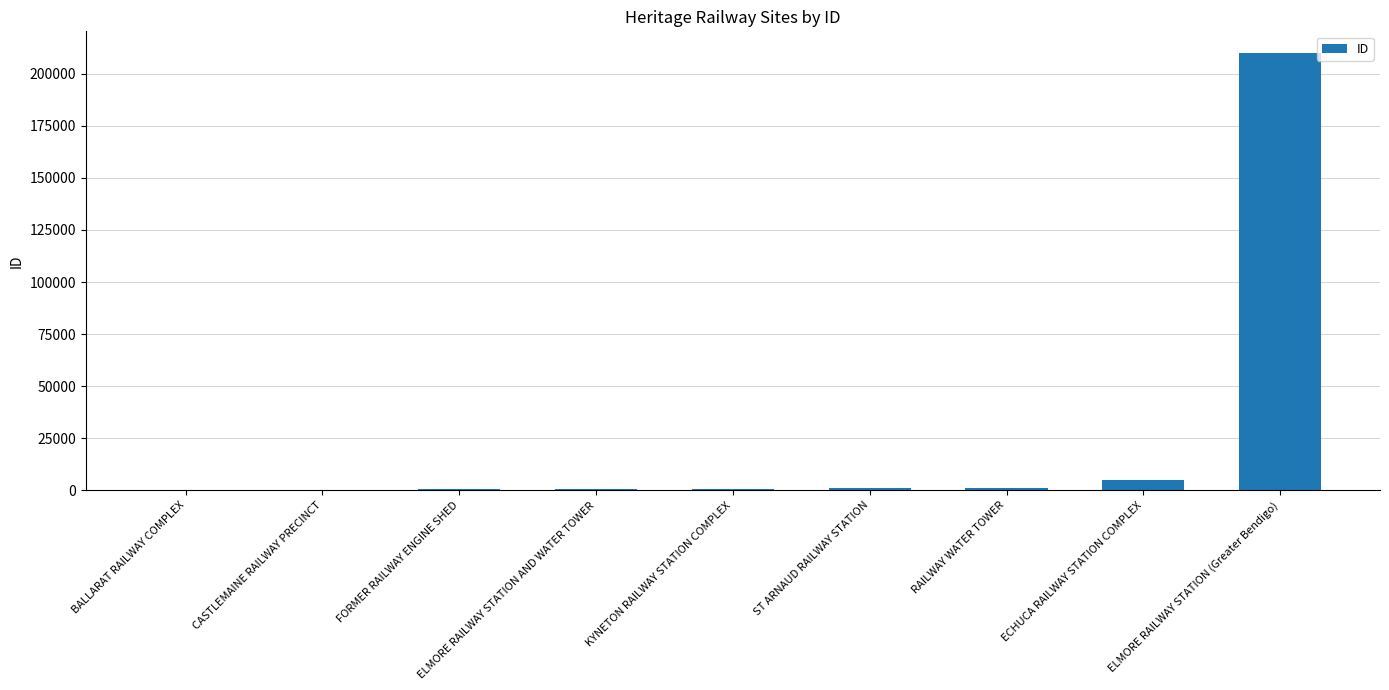

Where is the data nearest to the value 104956?

ECHUCA RAILWAY STATION COMPLEX